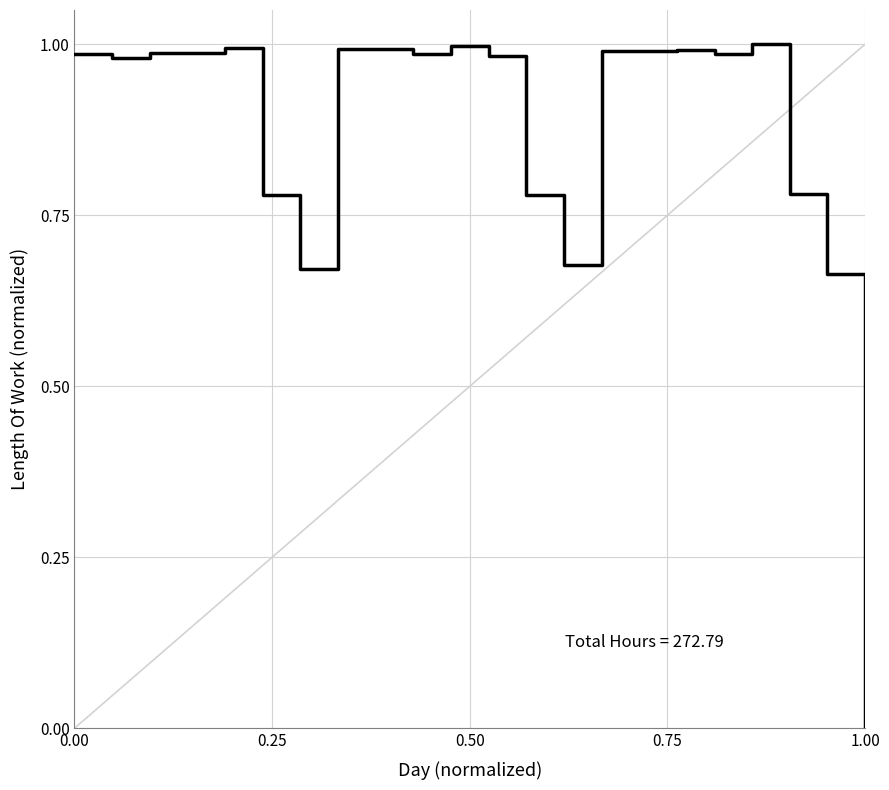

How many lines are shown in the chart?

1